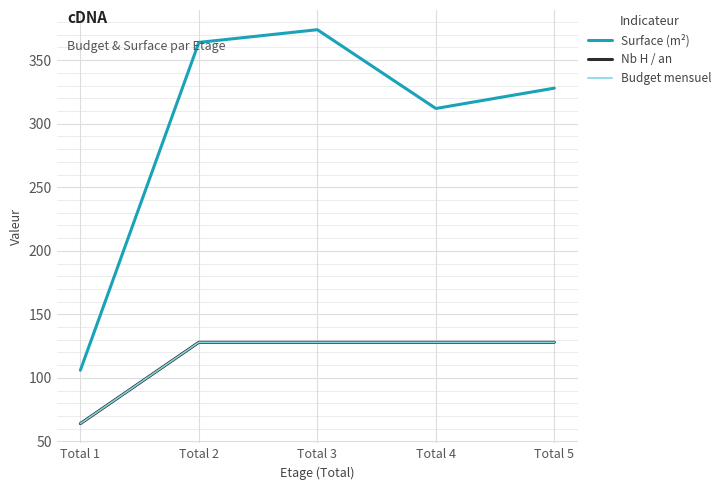

Reading left to right, list all the values displayed in this chart.

Surface (m²): Total 1=106	Total 2=364	Total 3=374	Total 4=312	Total 5=328
Nb H / an: Total 1=64	Total 2=128	Total 3=128	Total 4=128	Total 5=128
Budget mensuel: Total 1=64	Total 2=128	Total 3=128	Total 4=128	Total 5=128